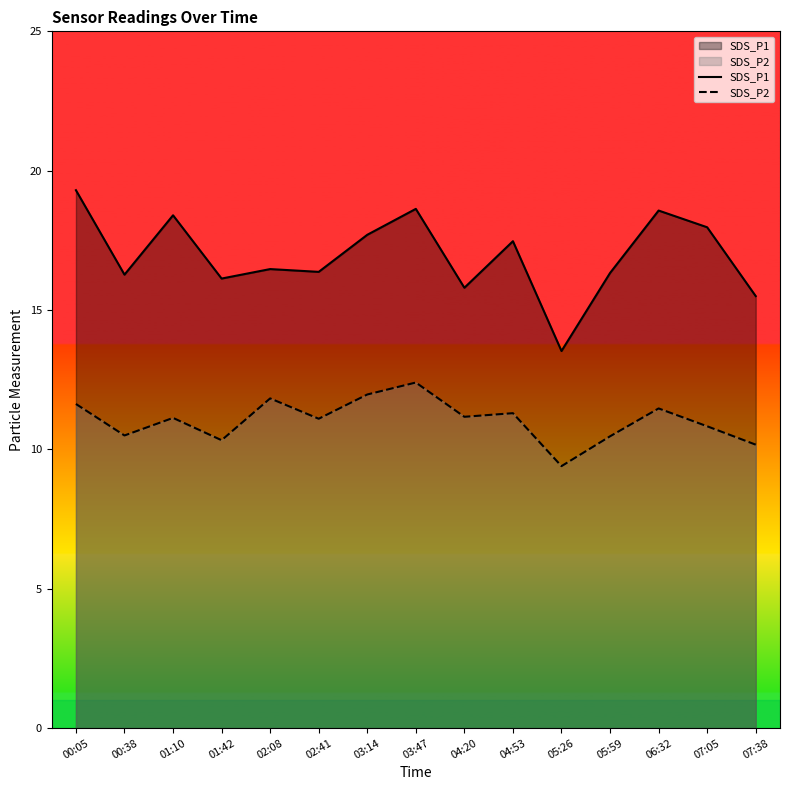

Rank the series at 02:08 from lowest to highest value.

SDS_P2, SDS_P1